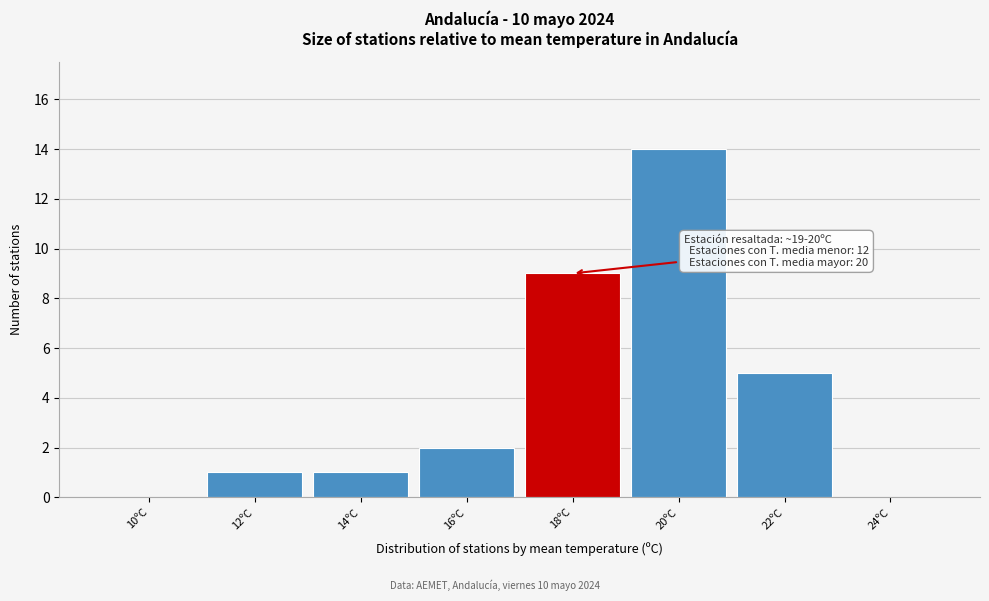

Reading right to left, extract all data points from this chart.

24ºC=0	22ºC=5	20ºC=14	18ºC=9	16ºC=2	14ºC=1	12ºC=1	10ºC=0